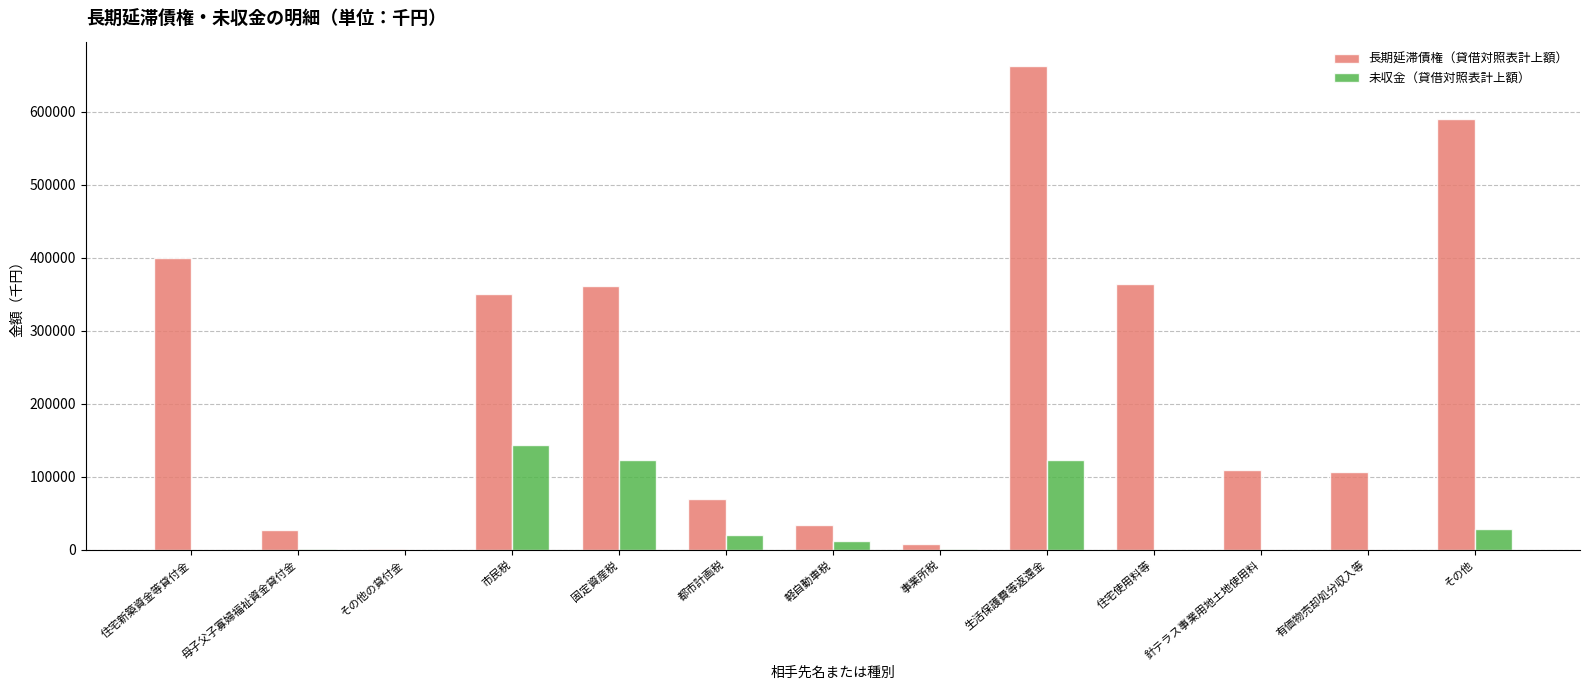

Which category has the highest value in the 未収金（貸借対照表計上額） series?

市民税